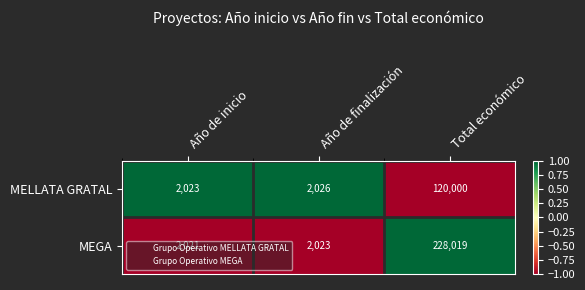

Which series has the widest spread of values?

MEGA